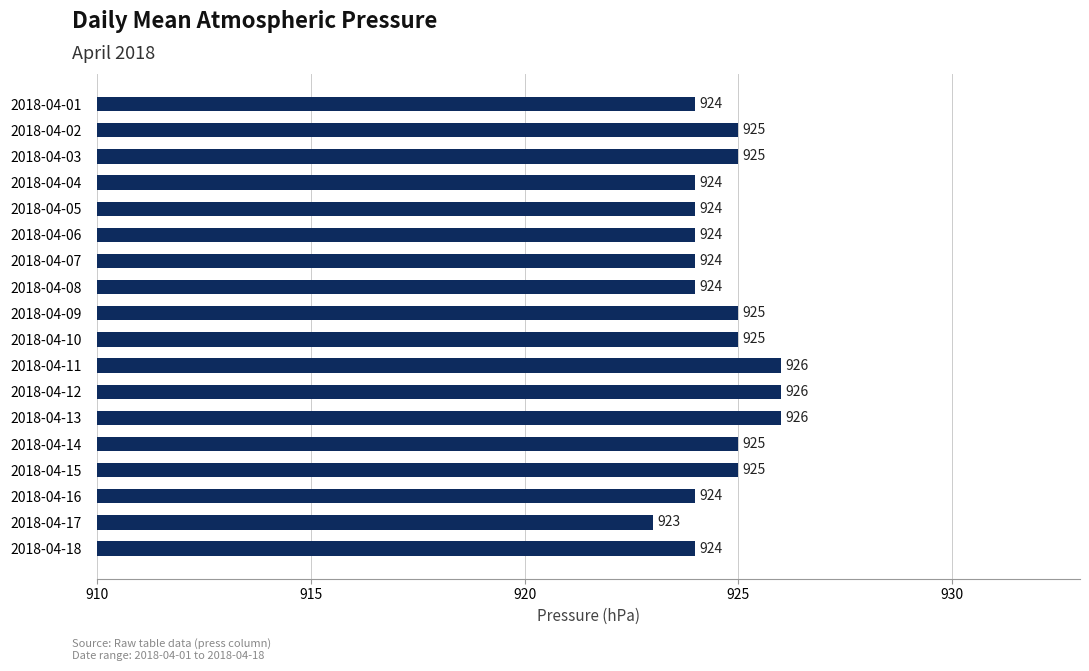

The value at 2018-04-04 is 1519. True or false?

False